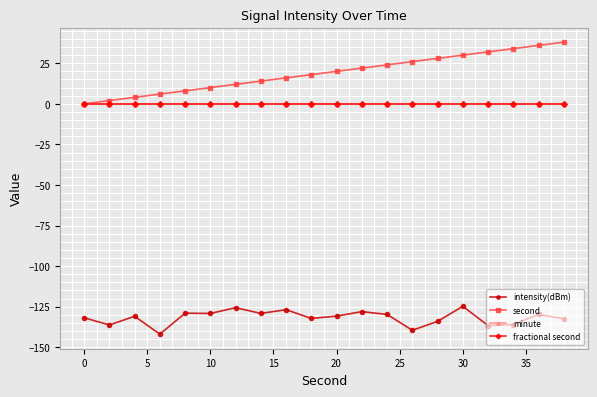

How many interior local valleys does the intensity(dBm) series have?

7